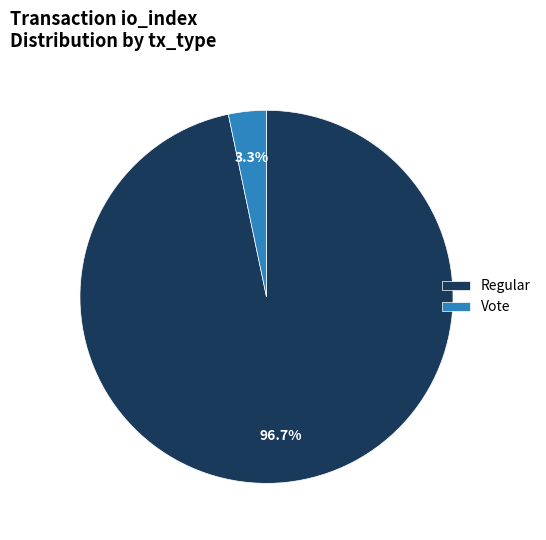

Which has a higher value, Vote or Regular?

Regular